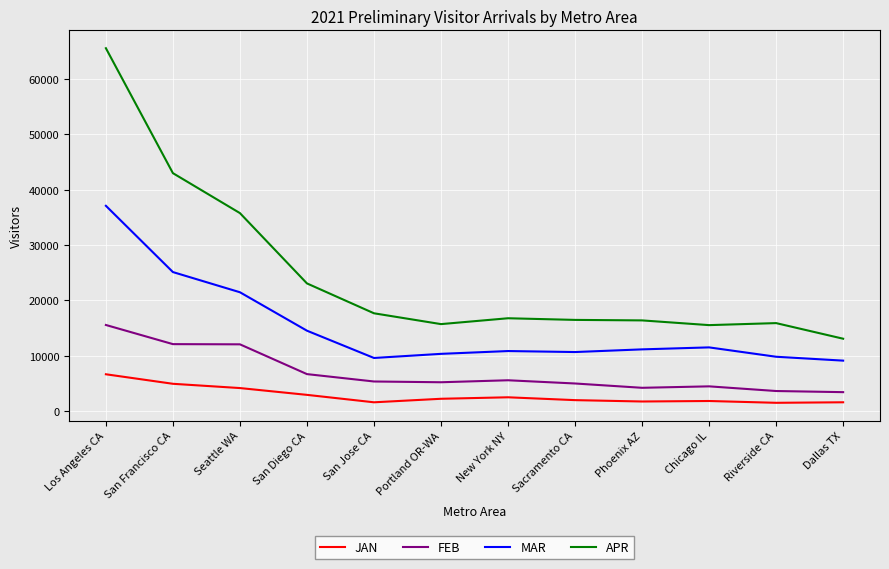

True or false: APR and MAR cross at least once.

False